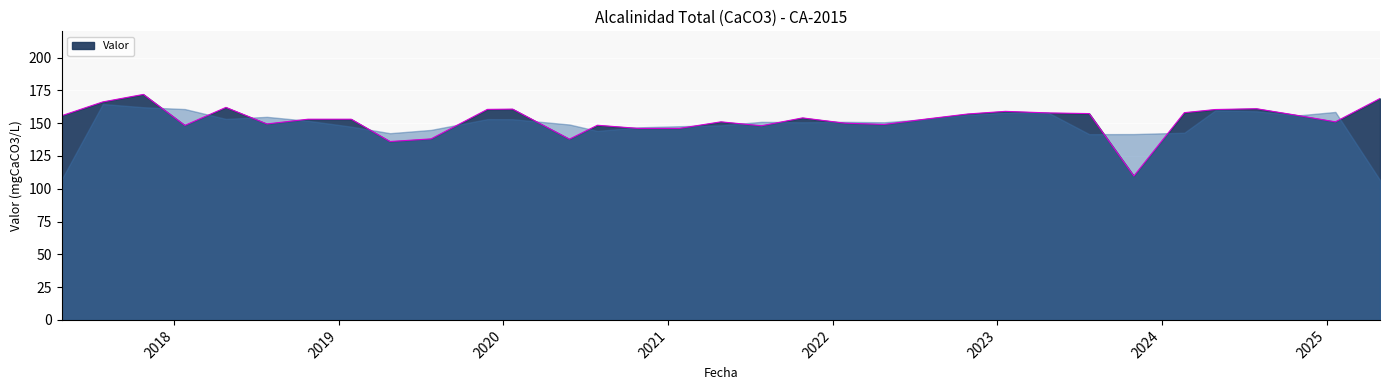

What is the minimum value shown in the chart?

109.7